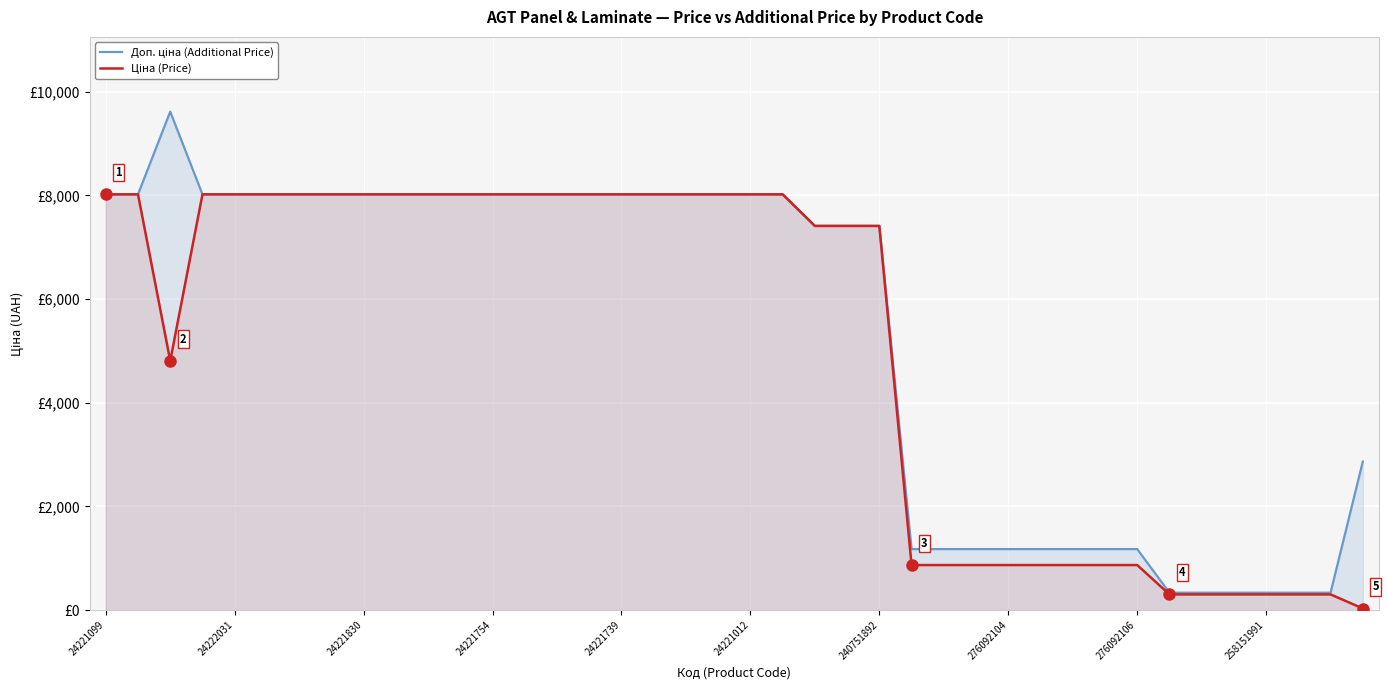

What is the minimum value for Ціна (Price)?

28.6